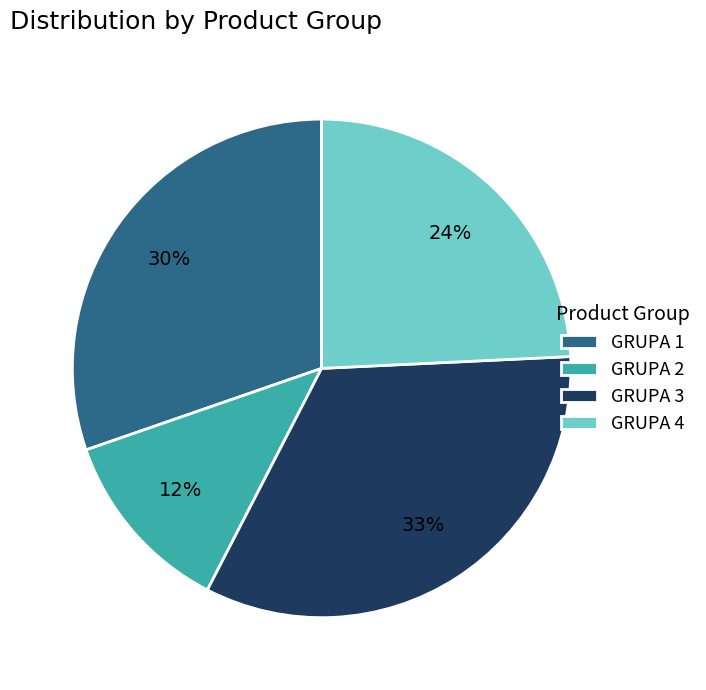

Rank the categories by value from lowest to highest.

GRUPA 2, GRUPA 4, GRUPA 1, GRUPA 3